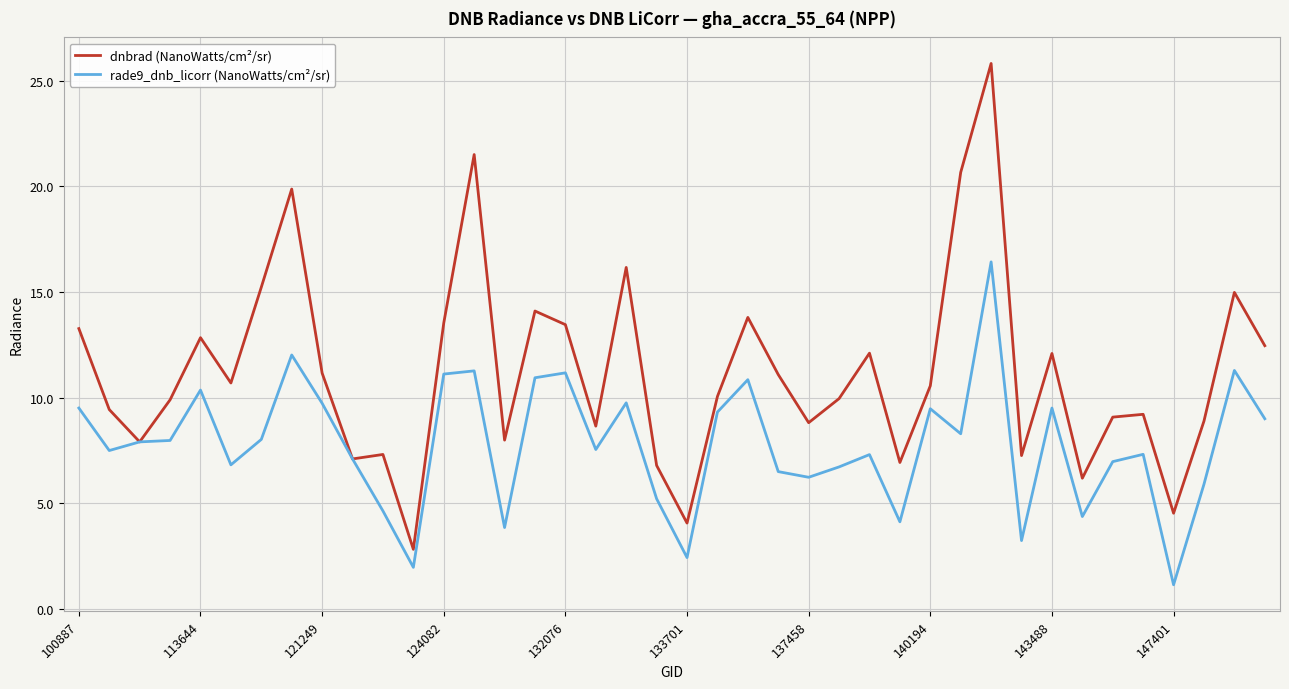

What is the highest value of the dnbrad (NanoWatts/cm²/sr) series?

25.8